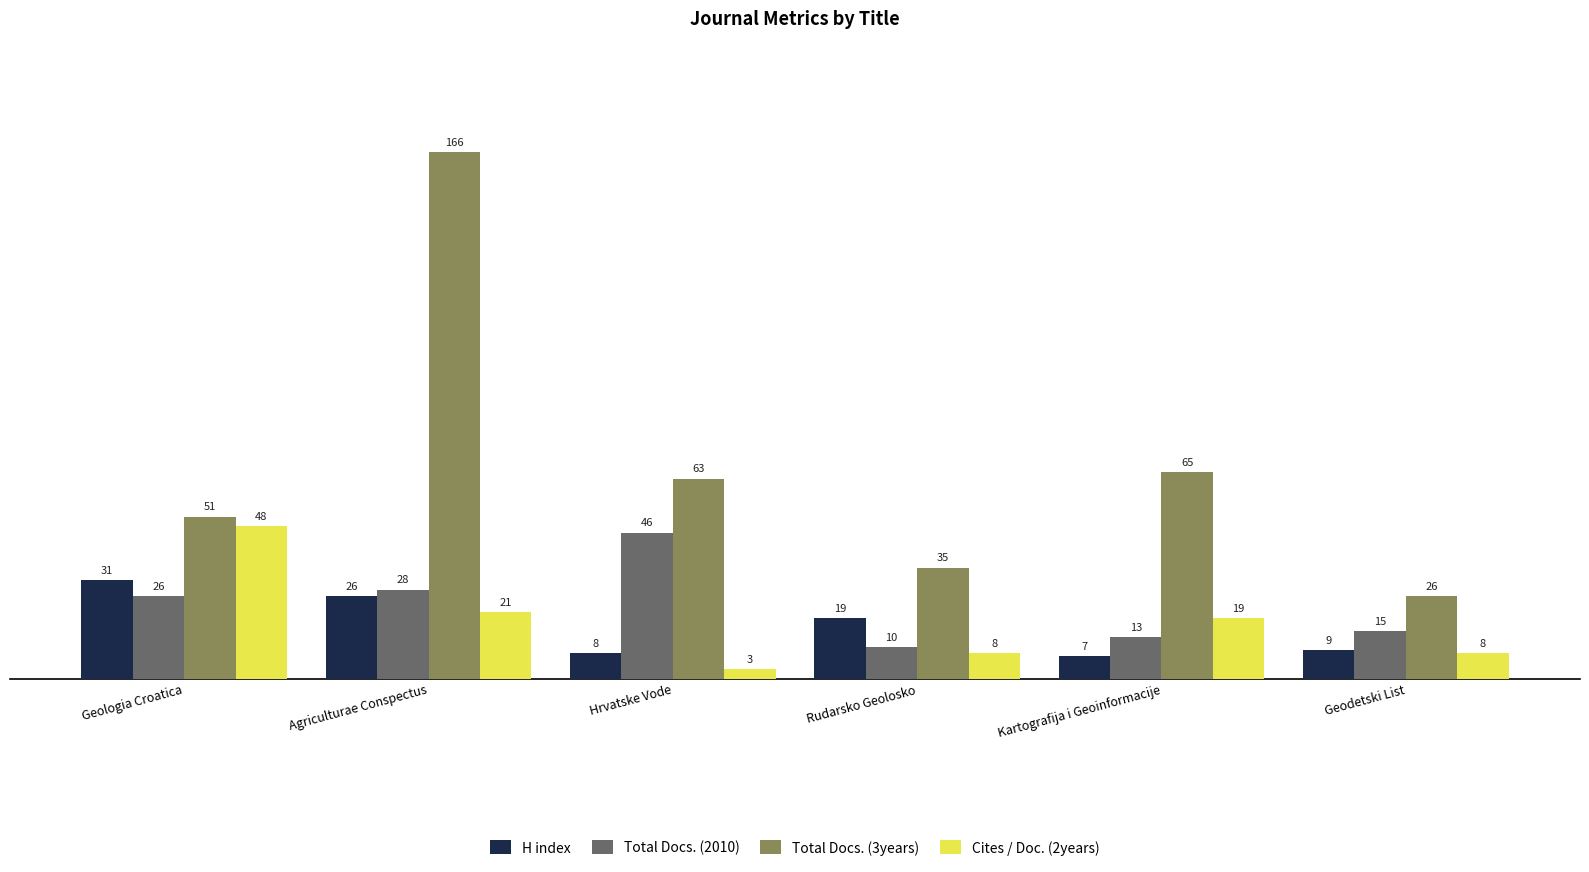

What is the value of the Cites / Doc. (2years) bar at the 4th from the left?

8